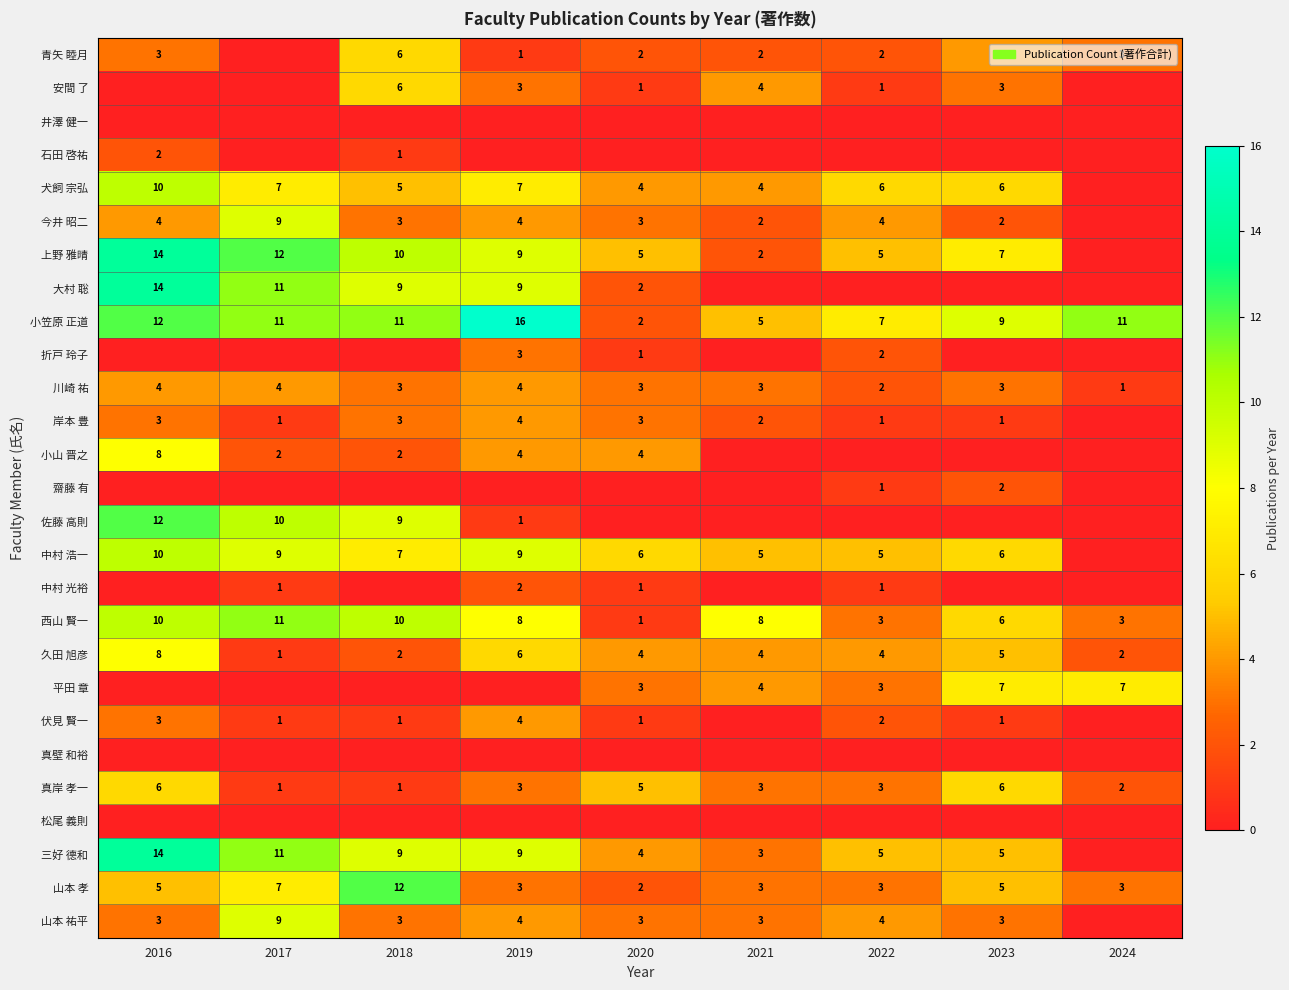

What is the difference between the maximum and minimum values in the 久田 旭彦 series?

7